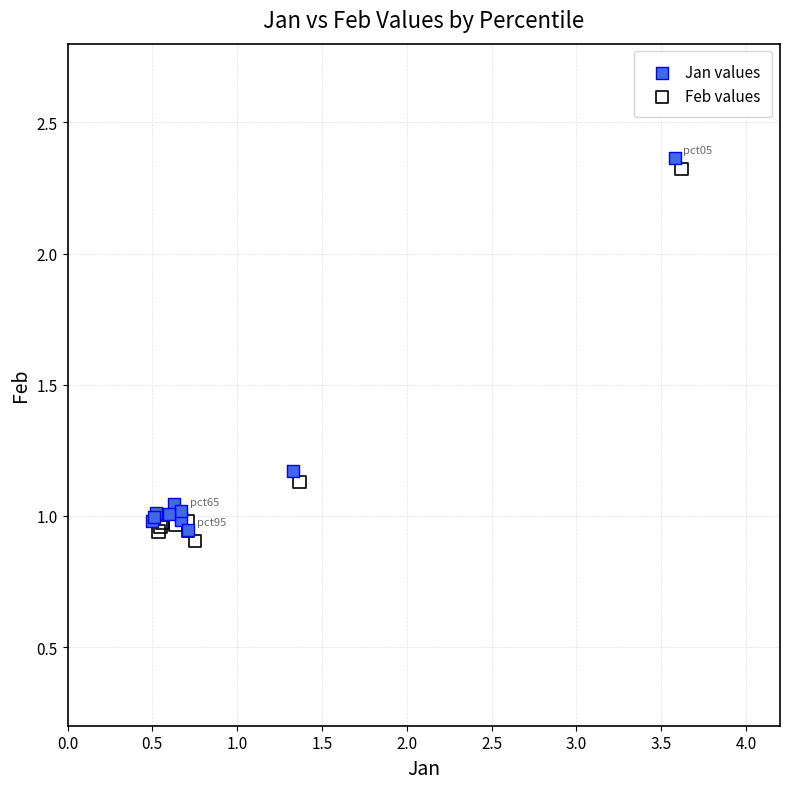

What are all the series names shown in the legend?

Jan values, Feb values